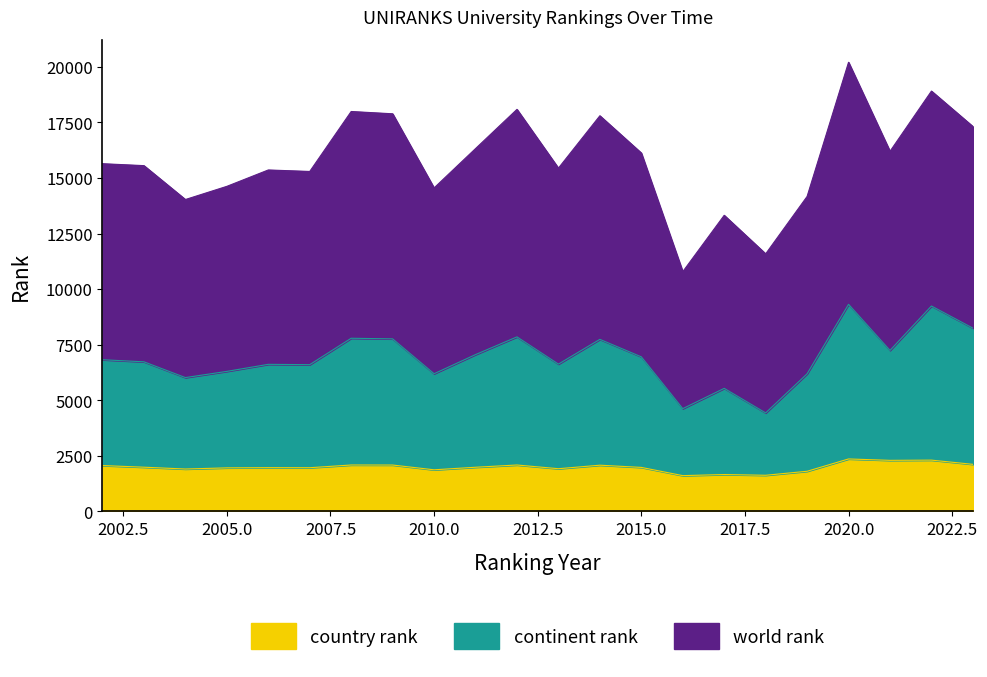

True or false: continent rank and world rank cross at least once.

False